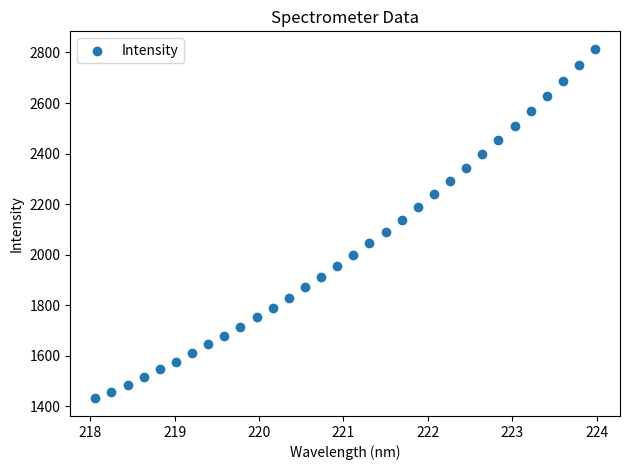

What is the range of X values (max minus min)?

5.9